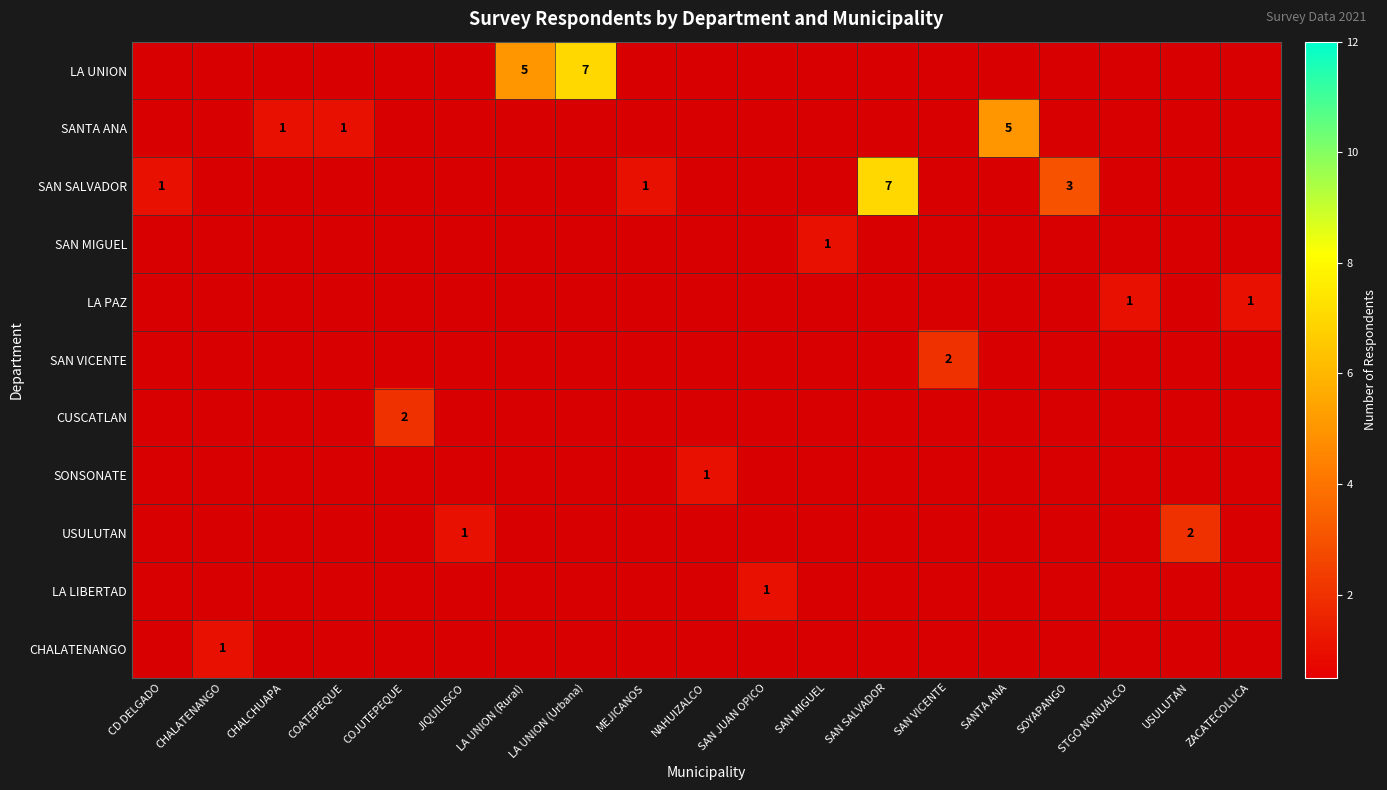

What is the total value across all series at CD DELGADO?

1